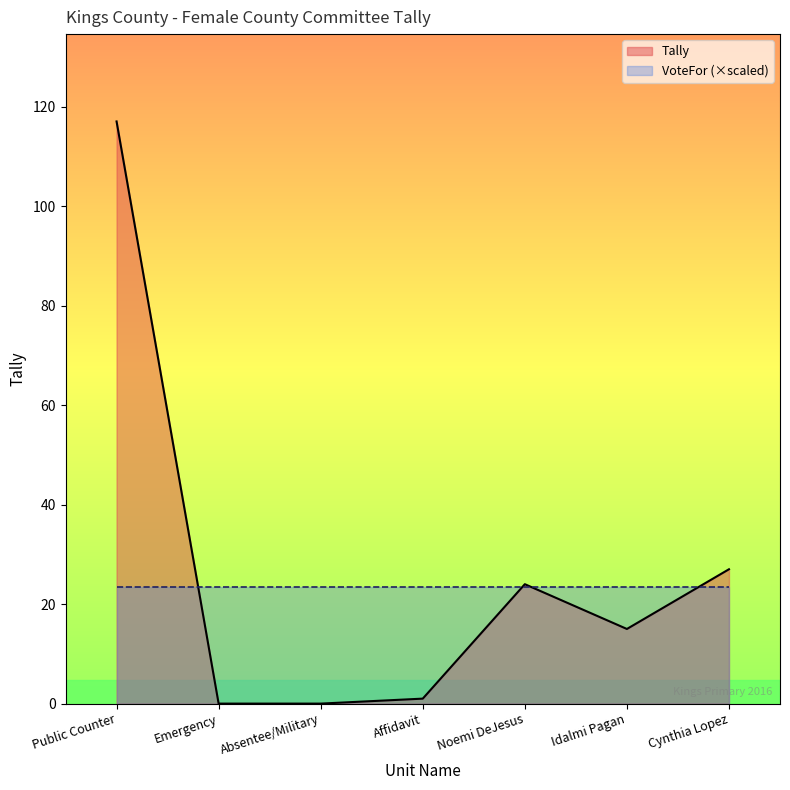

How many interior local peaks (higher than both neighbors) does the data have?

1